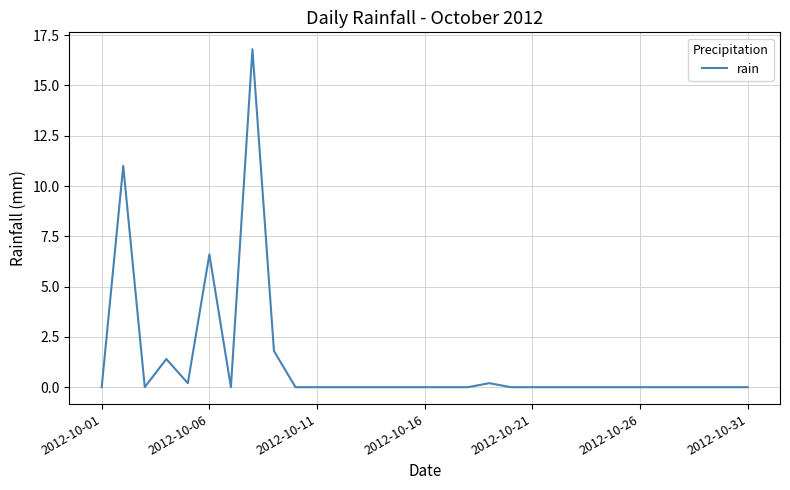

What is the maximum value shown in the chart?

16.8